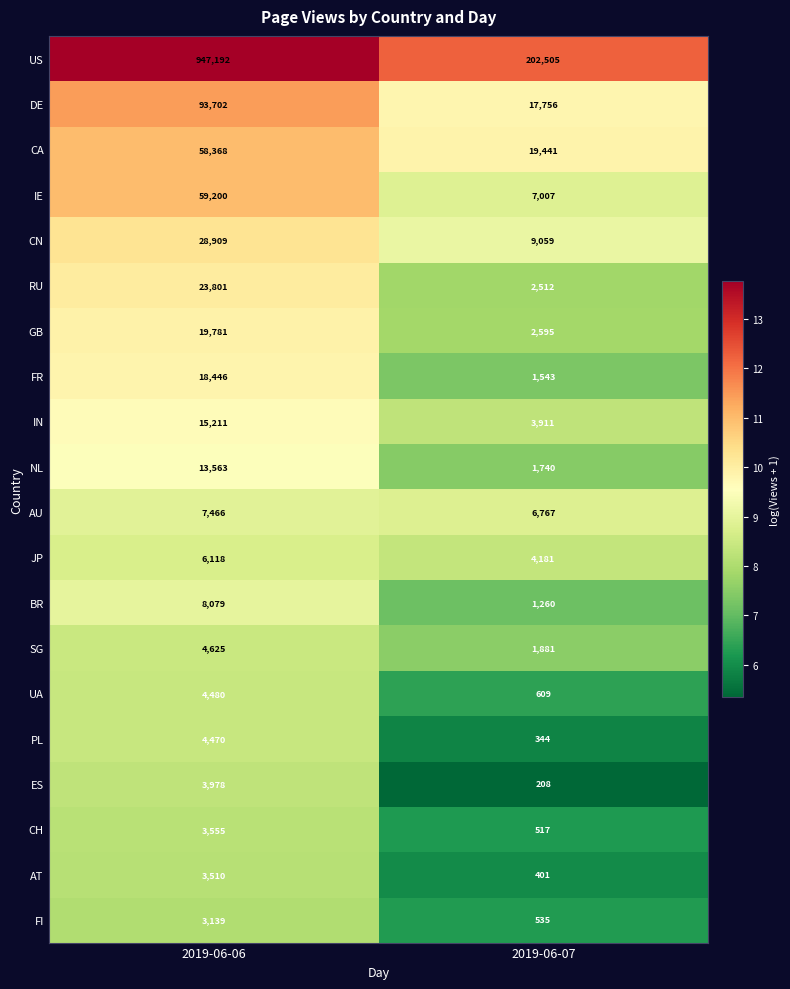

What is the difference between the IN values at 2019-06-07 and 2019-06-06?

11300